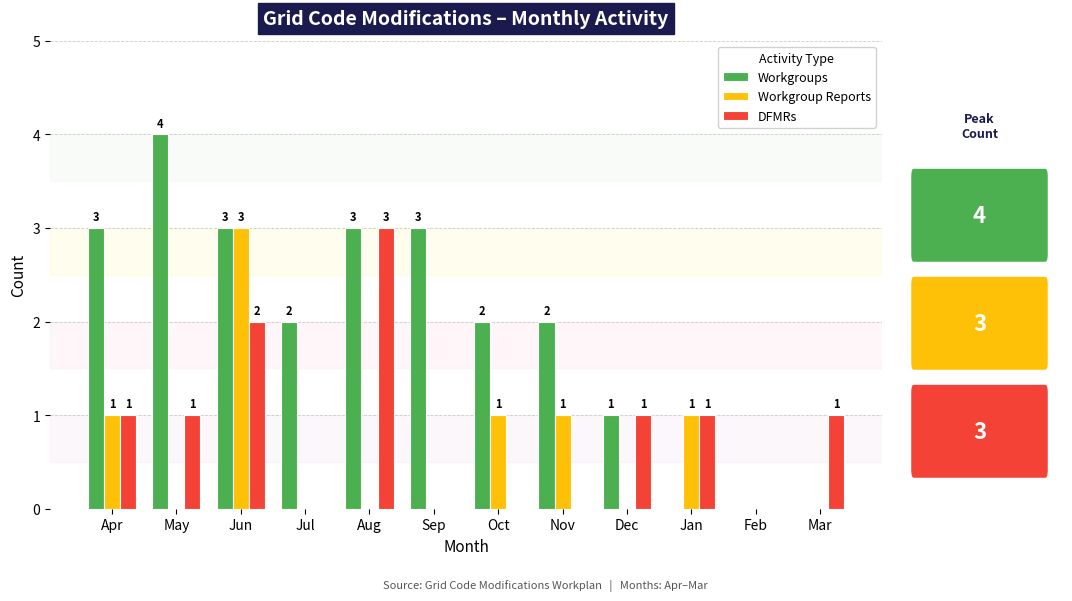

What is the average value of the DFMRs series?

1